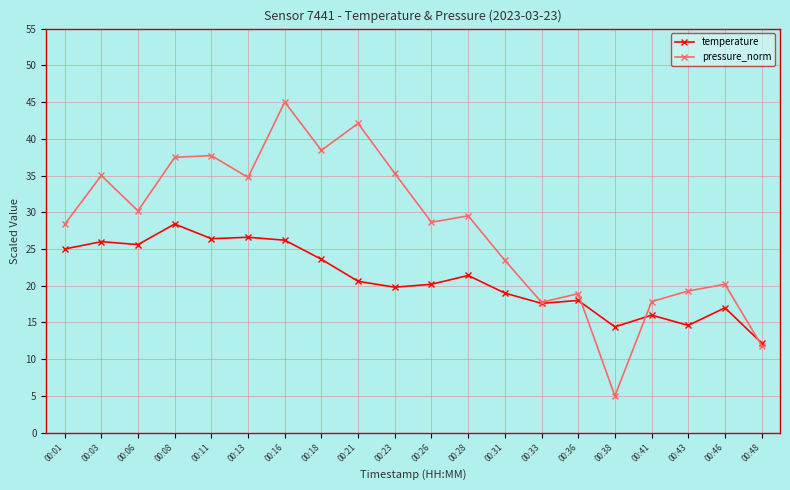

How many series are shown in this chart?

2